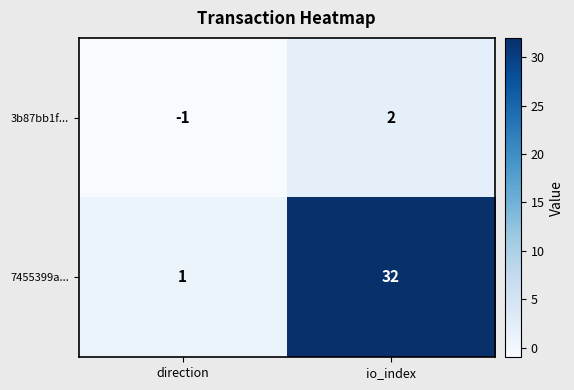

At which label does 3b87bb1f... reach its minimum?

direction